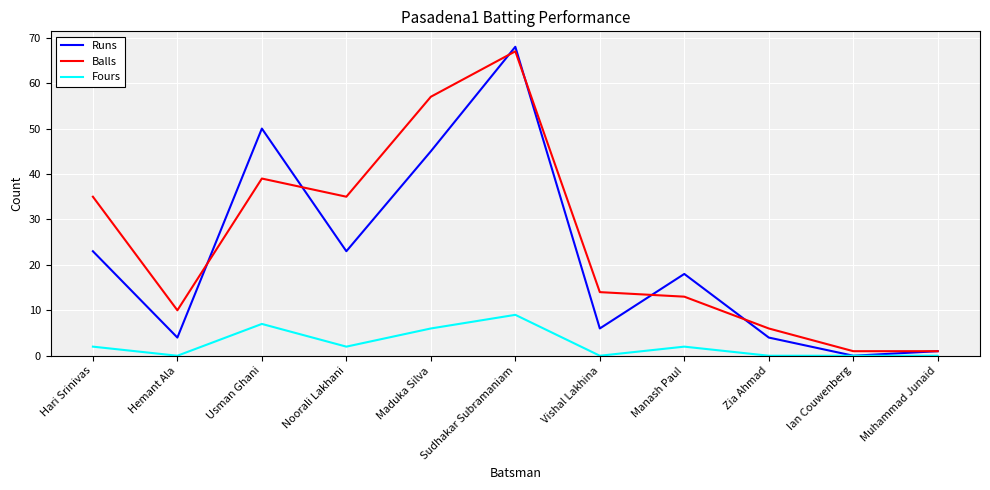

Which series has the largest total across all categories?

Balls